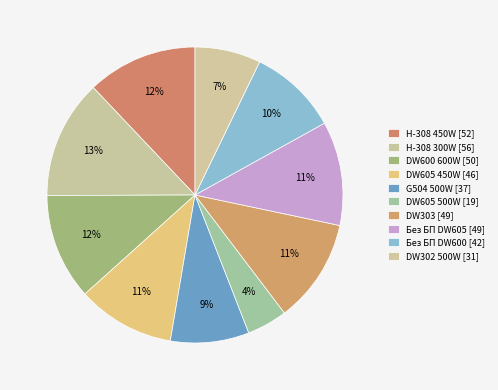

What is the largest slice in the pie chart?

H-308 300W